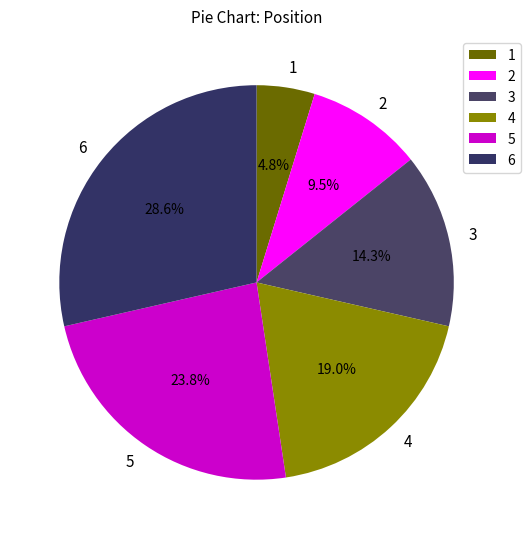

To the nearest percent, what portion does 3 represent?

14%